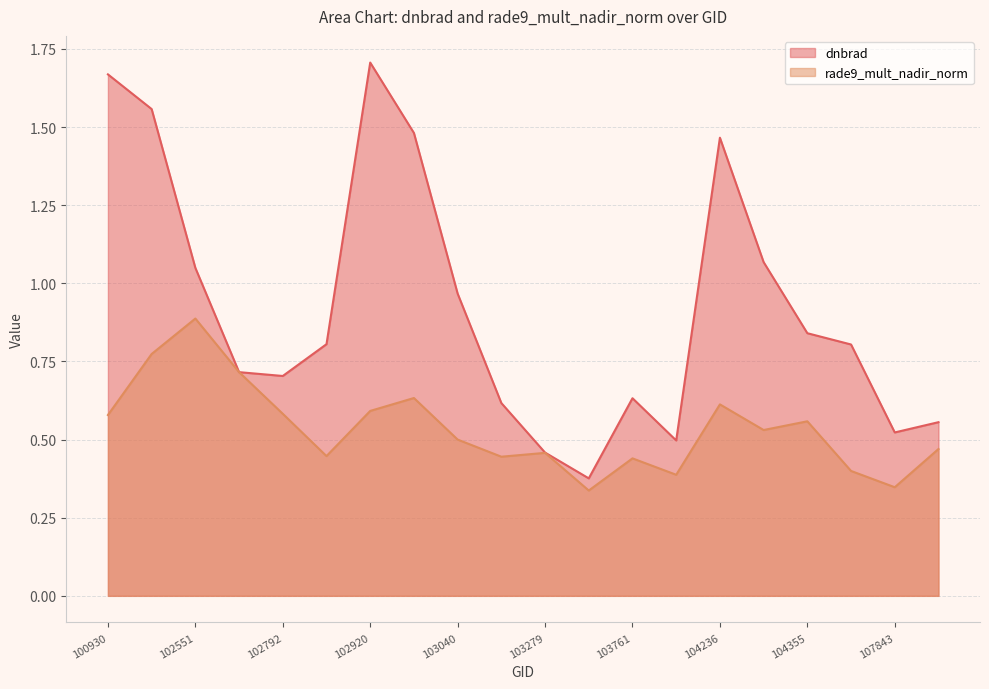

Which series has the largest total across all categories?

dnbrad